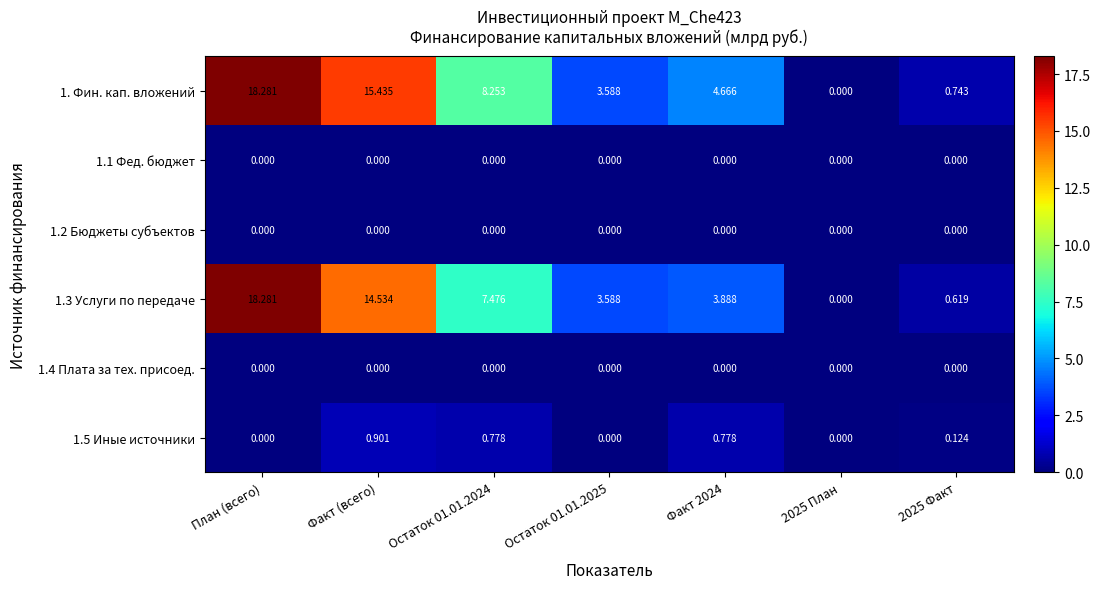

At which category is the sum across all series the highest?

План (всего)